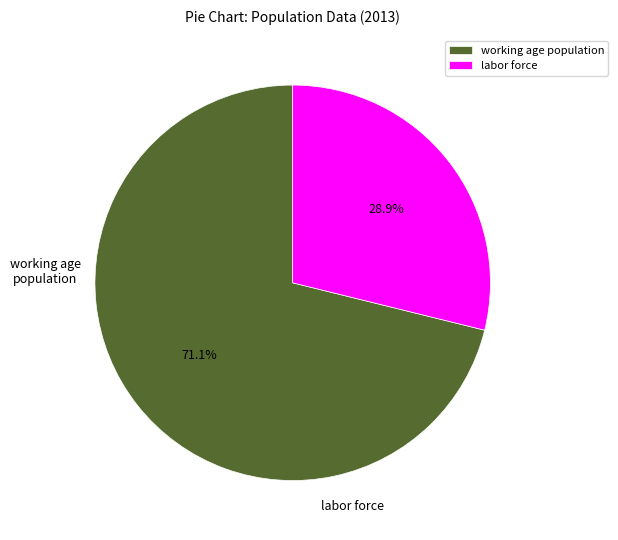

Which has a higher value, labor force or working age population?

working age population